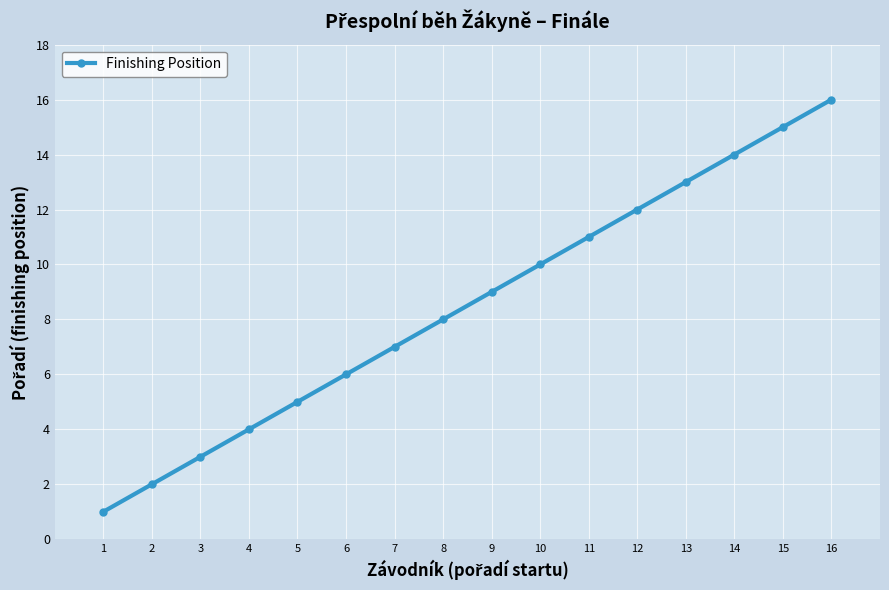

Where is the data nearest to the value 8?

8